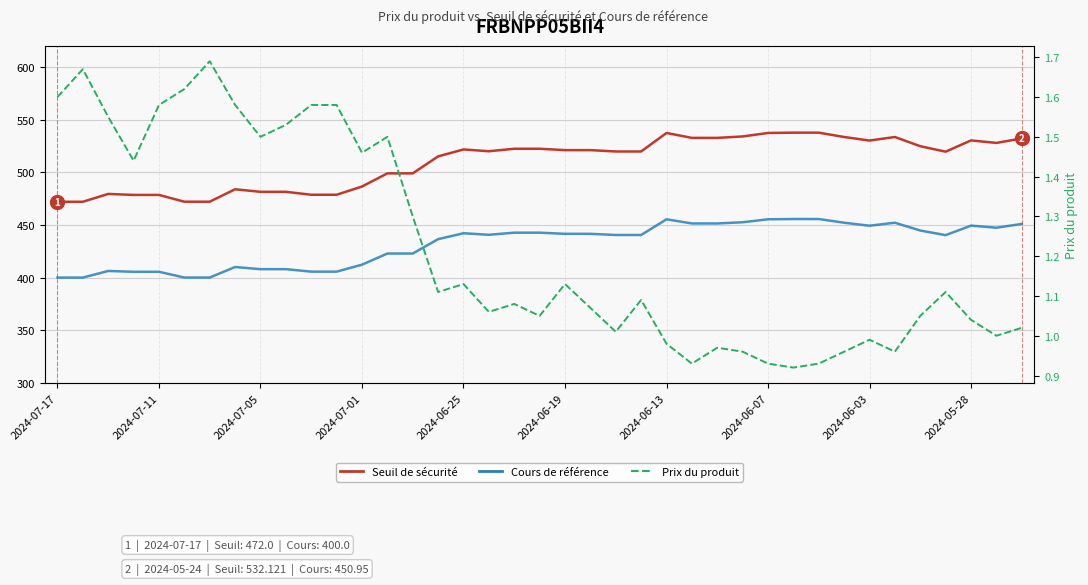

True or false: Cours de référence and Seuil de sécurité cross at least once.

False